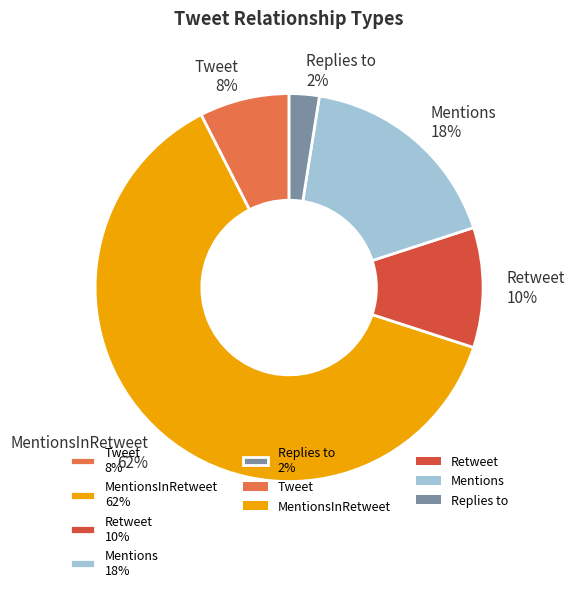

Which has a higher value, Replies to 2% or Tweet 8%?

Tweet 8%